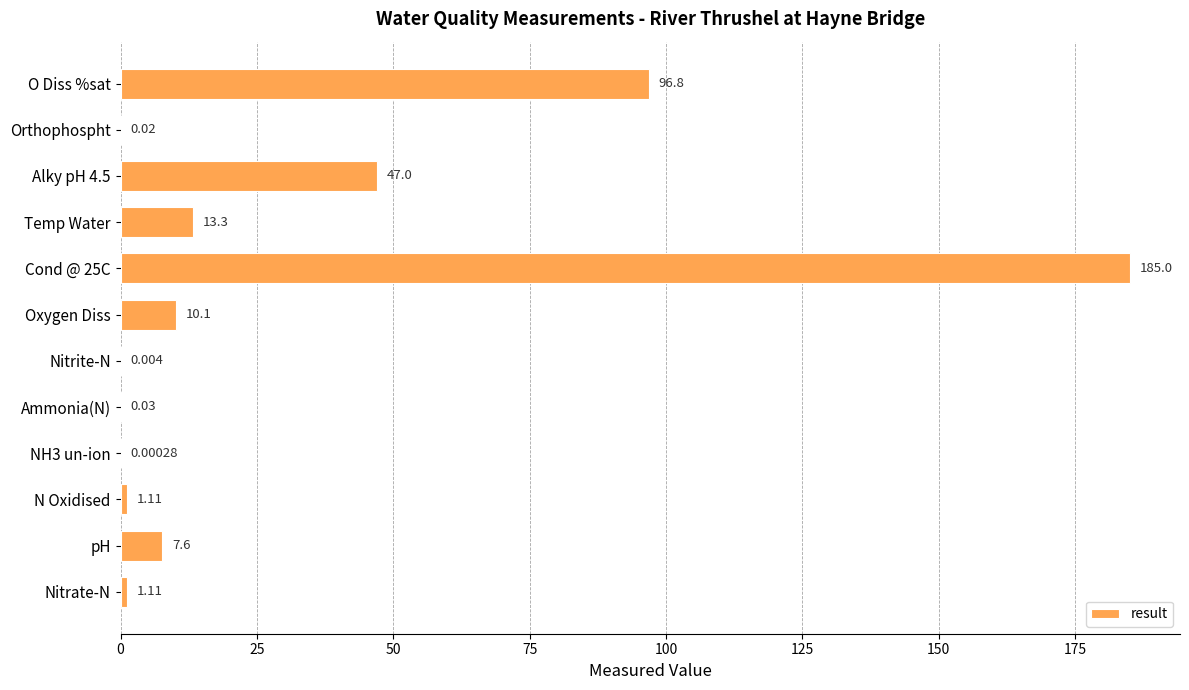

Where is the data nearest to the value 92?

O Diss %sat